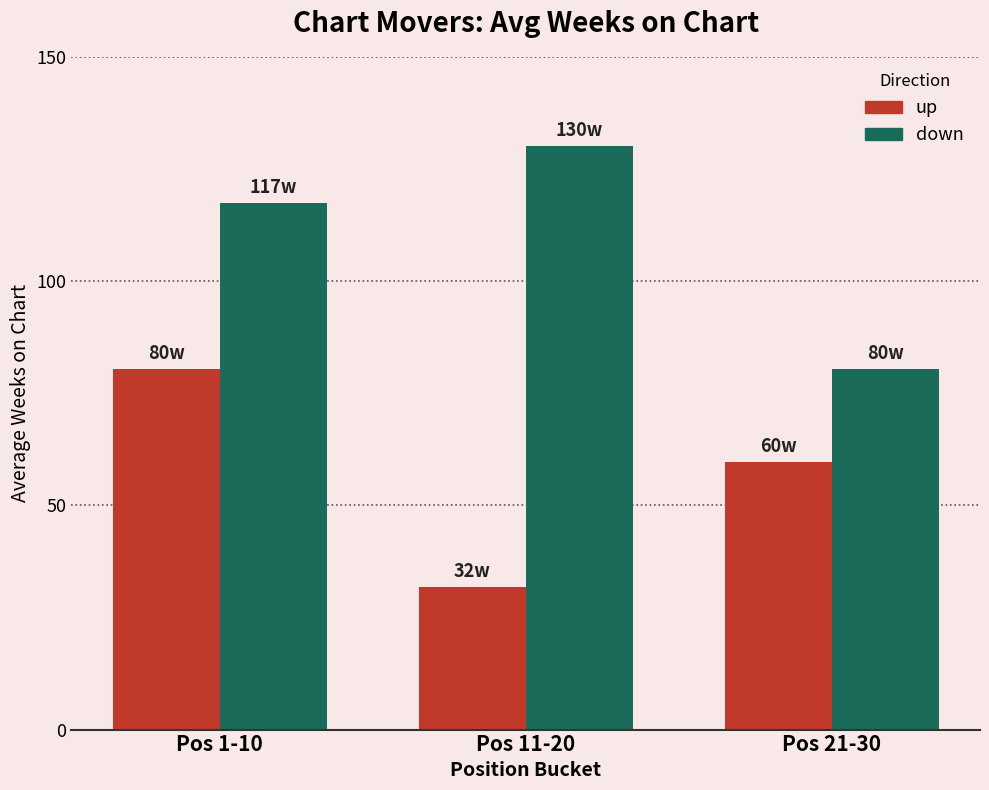

Where is up nearest to the value 56?

Pos 21-30